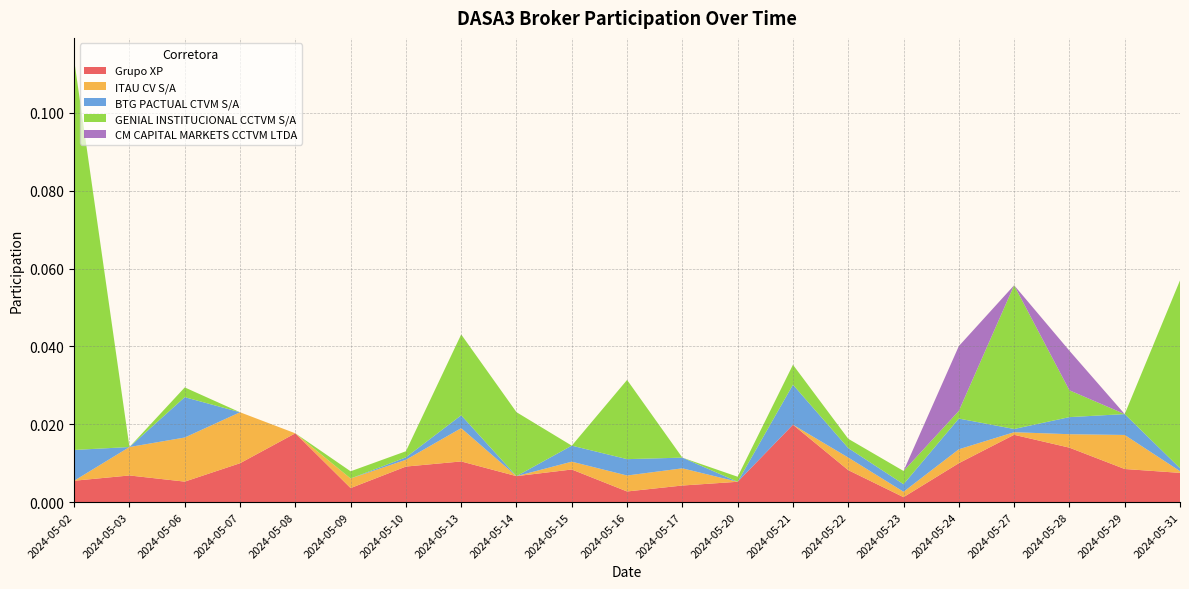

Reading left to right, transcribe all the data shown in this chart.

Grupo XP: 2024-05-02=0.0	2024-05-03=0.0	2024-05-06=0.0	2024-05-07=0.0	2024-05-08=0.0	2024-05-09=0.0	2024-05-10=0.0	2024-05-13=0.0	2024-05-14=0.0	2024-05-15=0.0	2024-05-16=0.0	2024-05-17=0.0	2024-05-20=0.0	2024-05-21=0.0	2024-05-22=0.0	2024-05-23=0.0	2024-05-24=0.0	2024-05-27=0.0	2024-05-28=0.0	2024-05-29=0.0	2024-05-31=0.0
ITAU CV S/A: 2024-05-02=0.0	2024-05-03=0.0	2024-05-06=0.0	2024-05-07=0.0	2024-05-08=0.0	2024-05-09=0.0	2024-05-10=0.0	2024-05-13=0.0	2024-05-14=0.0	2024-05-15=0.0	2024-05-16=0.0	2024-05-17=0.0	2024-05-20=0.0	2024-05-21=0.0	2024-05-22=0.0	2024-05-23=0.0	2024-05-24=0.0	2024-05-27=0.0	2024-05-28=0.0	2024-05-29=0.0	2024-05-31=0.0
BTG PACTUAL CTVM S/A: 2024-05-02=0.0	2024-05-03=0.0	2024-05-06=0.0	2024-05-07=0.0	2024-05-08=0.0	2024-05-09=0.0	2024-05-10=0.0	2024-05-13=0.0	2024-05-14=0.0	2024-05-15=0.0	2024-05-16=0.0	2024-05-17=0.0	2024-05-20=0.0	2024-05-21=0.0	2024-05-22=0.0	2024-05-23=0.0	2024-05-24=0.0	2024-05-27=0.0	2024-05-28=0.0	2024-05-29=0.0	2024-05-31=0.0
GENIAL INSTITUCIONAL CCTVM S/A: 2024-05-02=0.1	2024-05-03=0.0	2024-05-06=0.0	2024-05-07=0.0	2024-05-08=0.0	2024-05-09=0.0	2024-05-10=0.0	2024-05-13=0.0	2024-05-14=0.0	2024-05-15=0.0	2024-05-16=0.0	2024-05-17=0.0	2024-05-20=0.0	2024-05-21=0.0	2024-05-22=0.0	2024-05-23=0.0	2024-05-24=0.0	2024-05-27=0.0	2024-05-28=0.0	2024-05-29=0.0	2024-05-31=0.0
CM CAPITAL MARKETS CCTVM LTDA: 2024-05-02=0.0	2024-05-03=0.0	2024-05-06=0.0	2024-05-07=0.0	2024-05-08=0.0	2024-05-09=0.0	2024-05-10=0.0	2024-05-13=0.0	2024-05-14=0.0	2024-05-15=0.0	2024-05-16=0.0	2024-05-17=0.0	2024-05-20=0.0	2024-05-21=0.0	2024-05-22=0.0	2024-05-23=0.0	2024-05-24=0.0	2024-05-27=0.0	2024-05-28=0.0	2024-05-29=0.0	2024-05-31=0.0